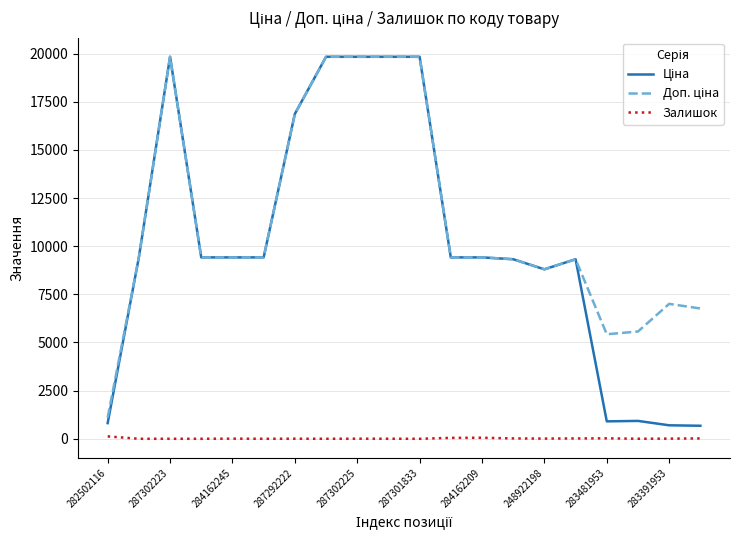

The Залишок series shows 7.0 at 284162245. True or false?

True